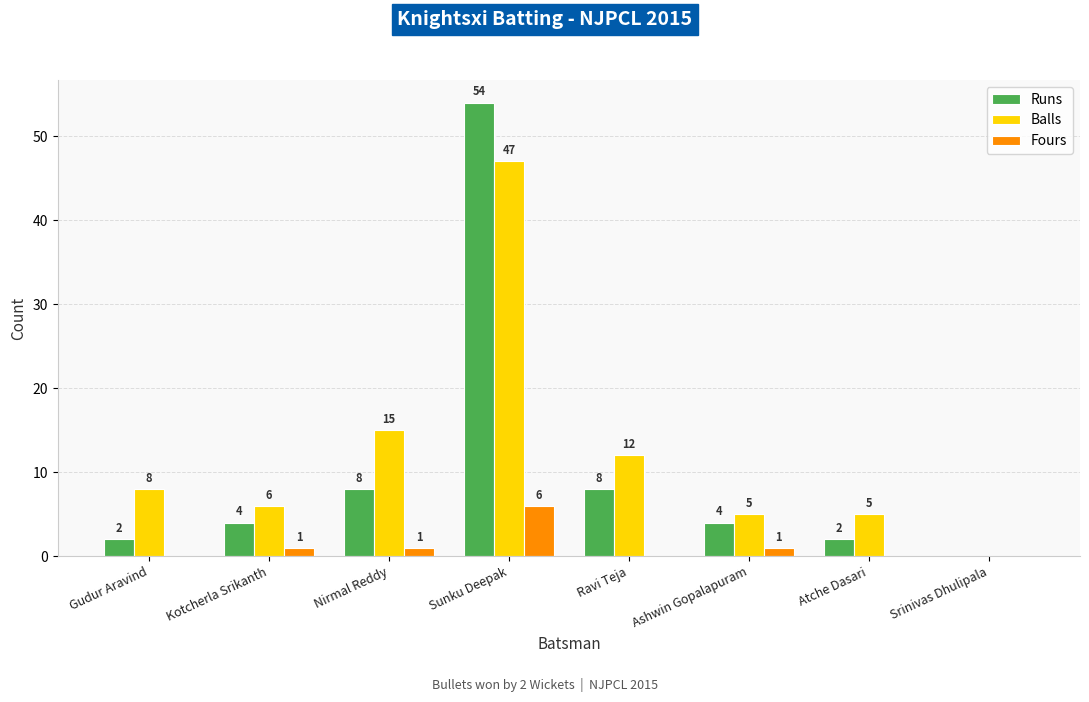

Which series has the largest total across all categories?

Balls